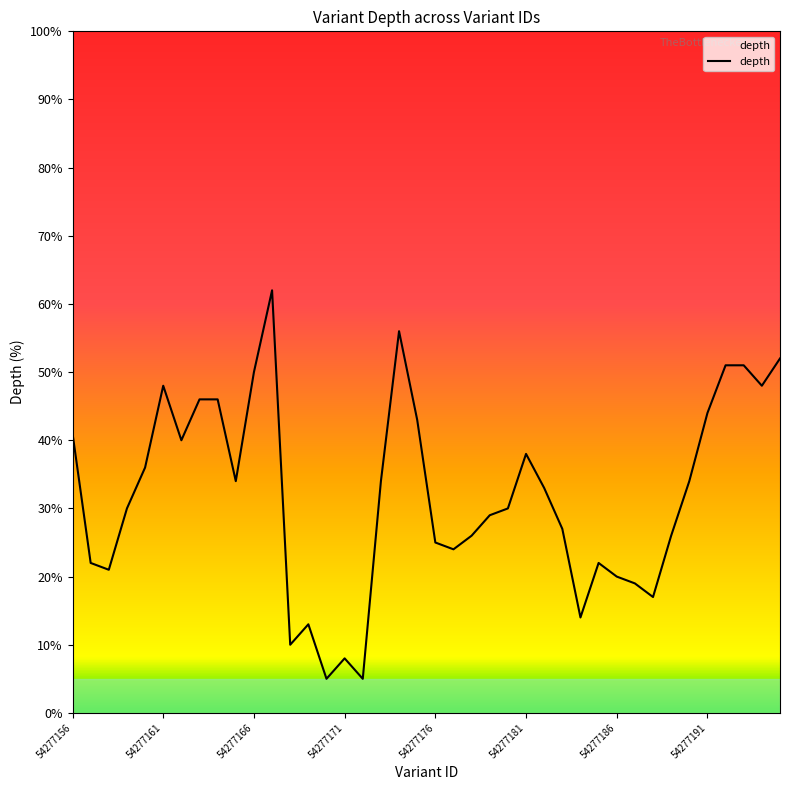

What is the sum of all values?

1280.0